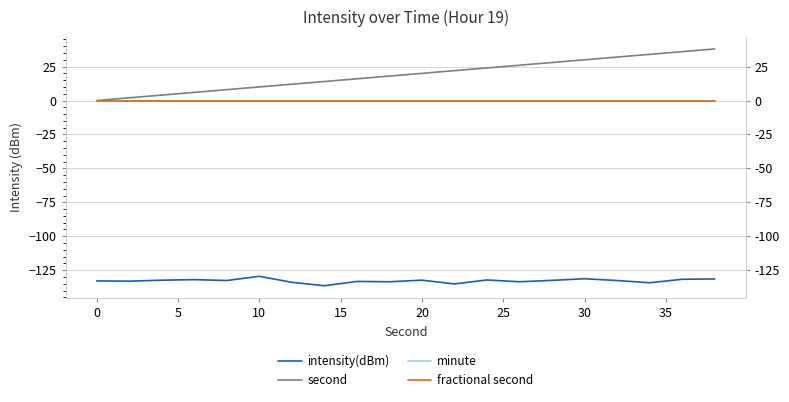

True or false: second and intensity(dBm) cross at least once.

False